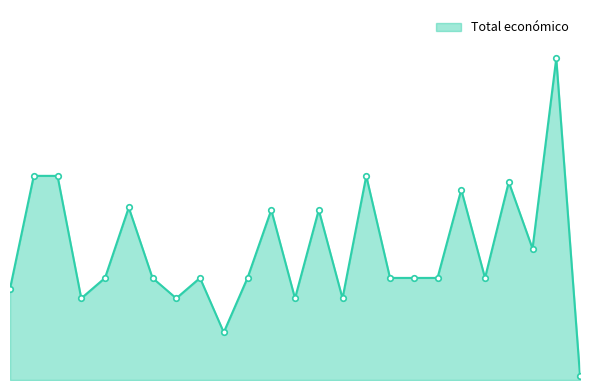

Is this an area chart (filled region under the line)?

Yes